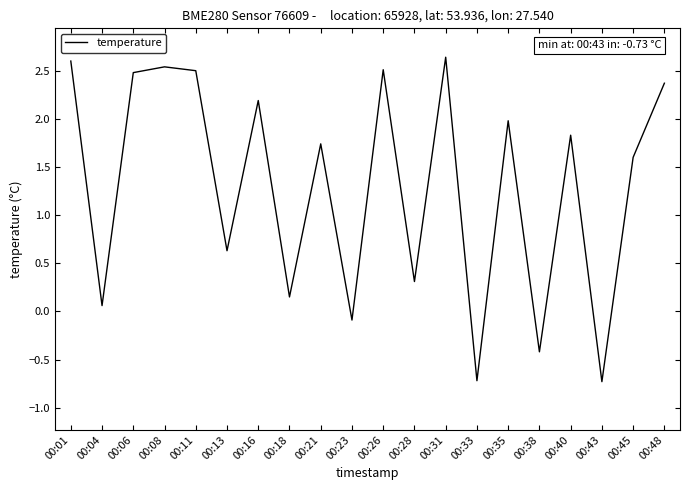

Is it true that the value at 00:18 is 0.1?

True